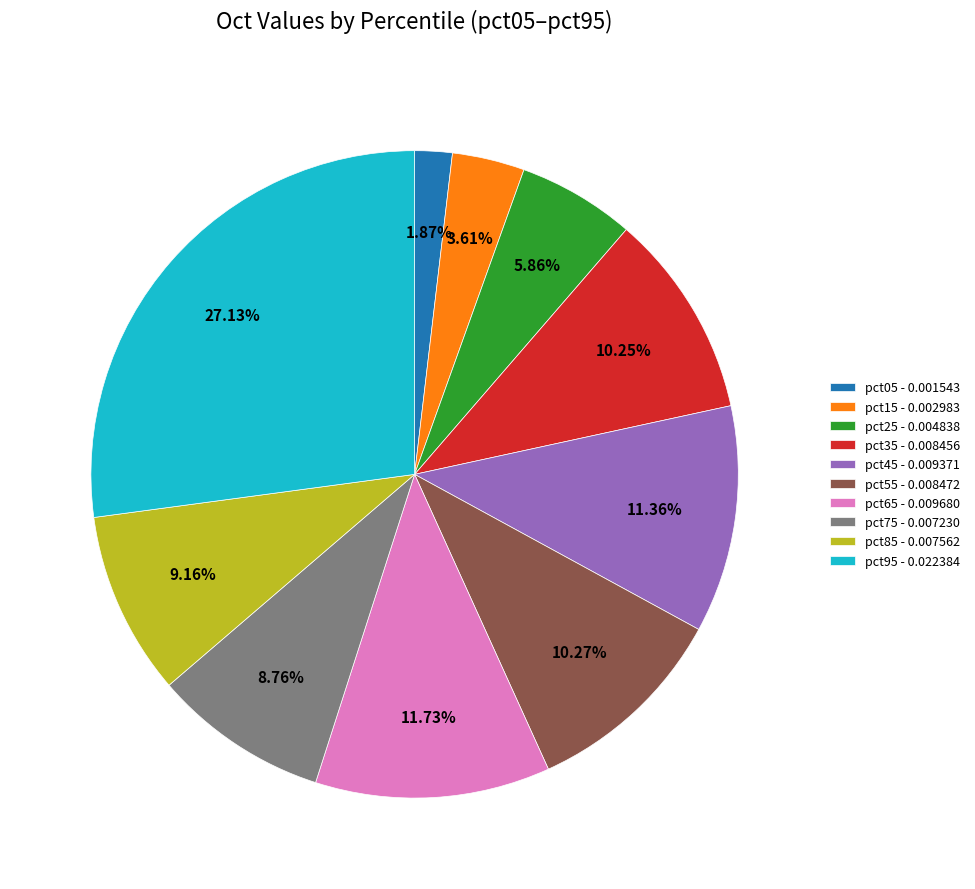

Is there any slice that represents more than half of the pie?

No